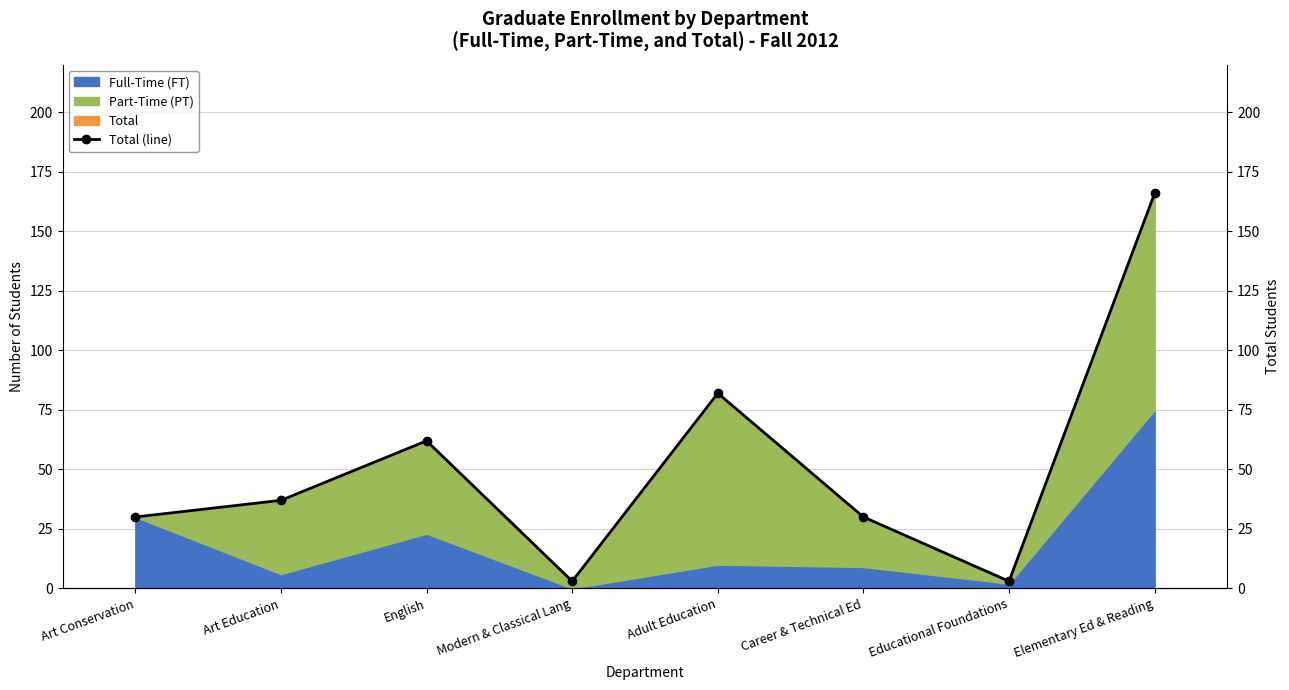

What is the minimum value shown in the chart?

3